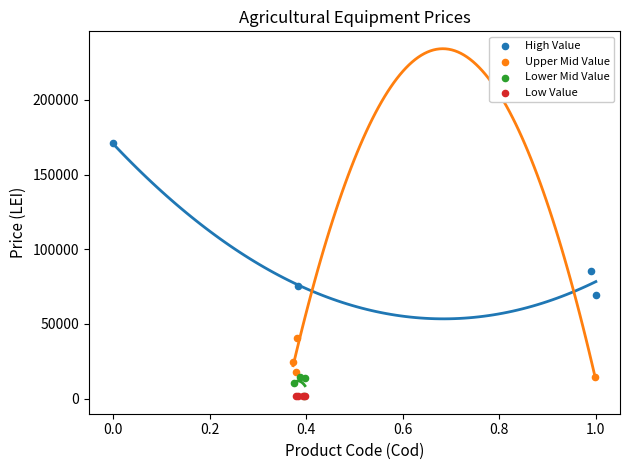

Which series reaches the maximum Y coordinate?

High Value